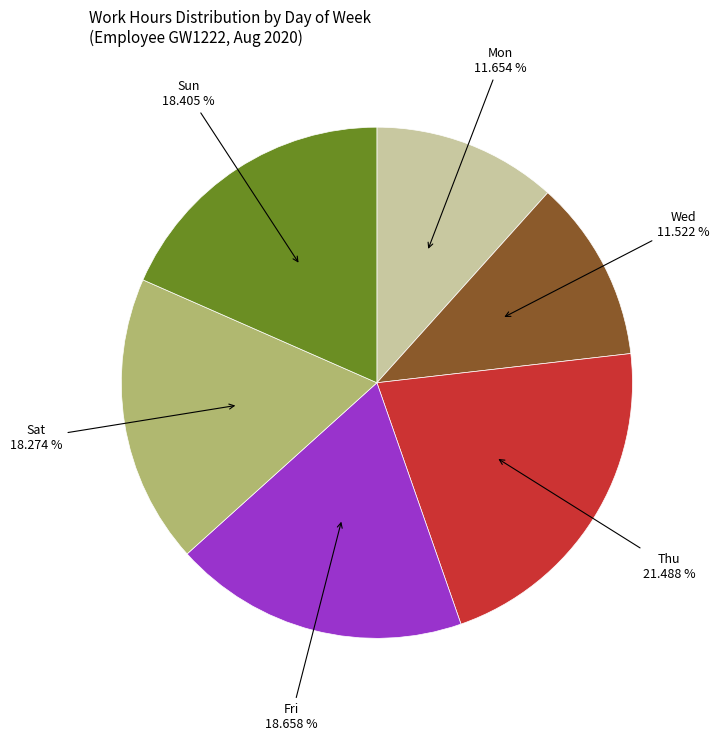

Which has a higher value, Wed or Thu?

Thu